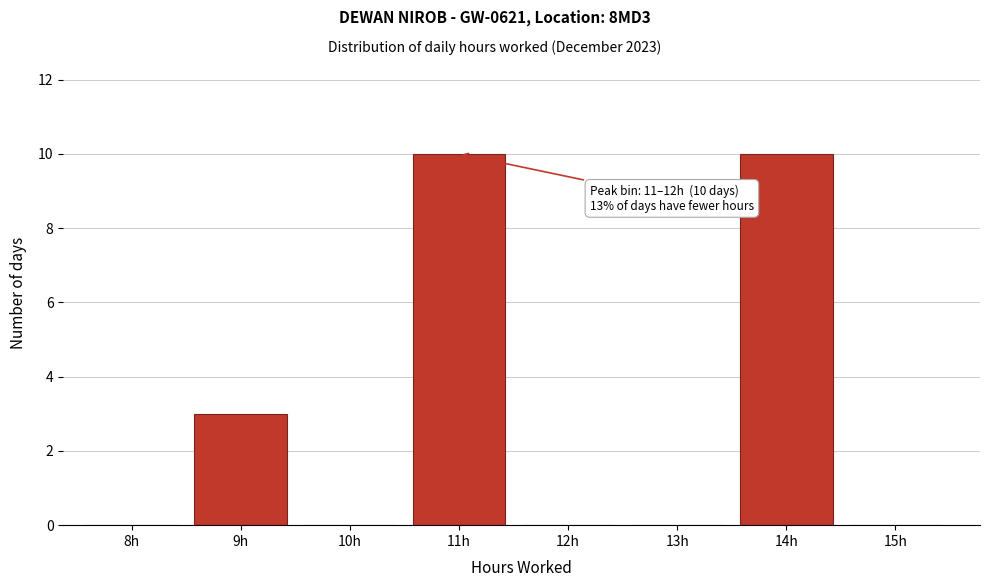

Reading right to left, transcribe all the data shown in this chart.

15h=0	14h=10	13h=0	12h=0	11h=10	10h=0	9h=3	8h=0